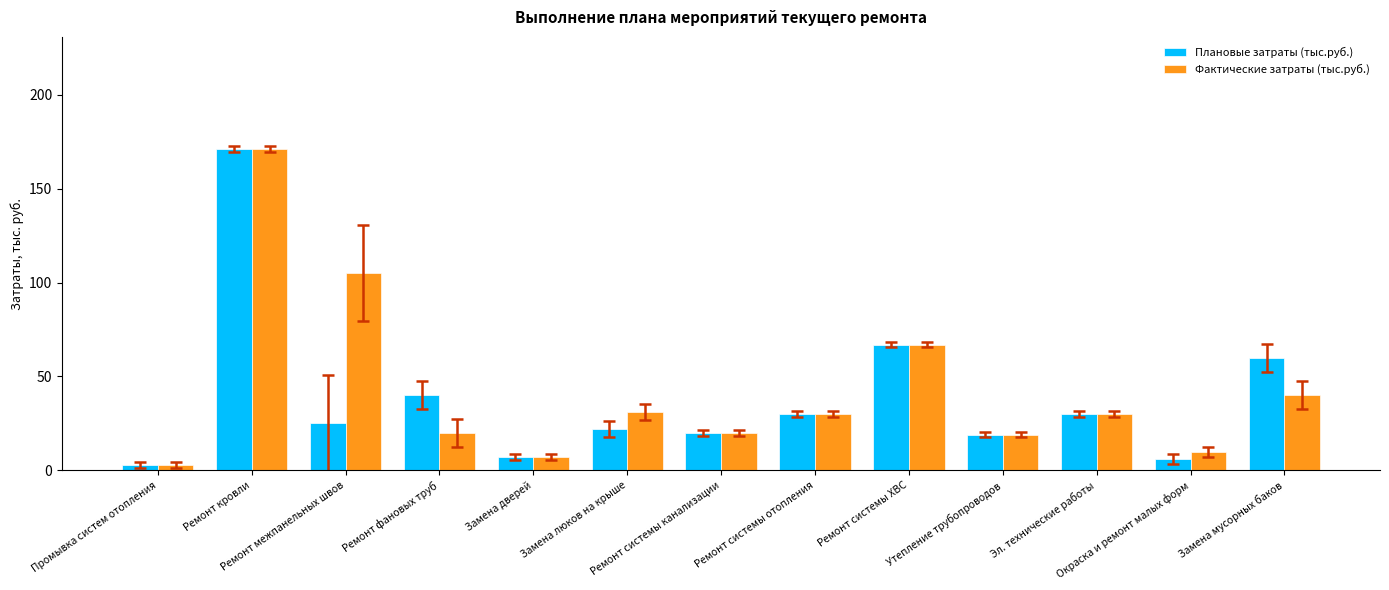

What is the label of the 1st bar from the right?

Замена мусорных баков